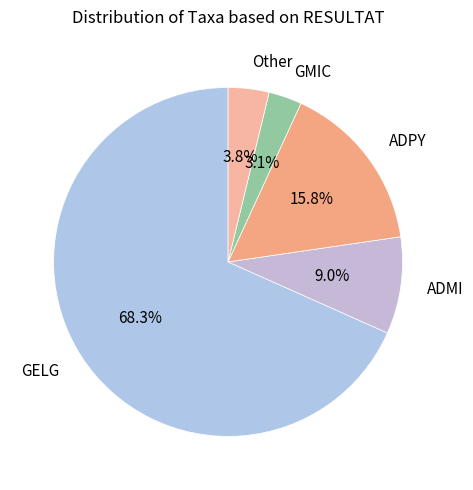

What percentage do GMIC and GELG together represent?

71.4%